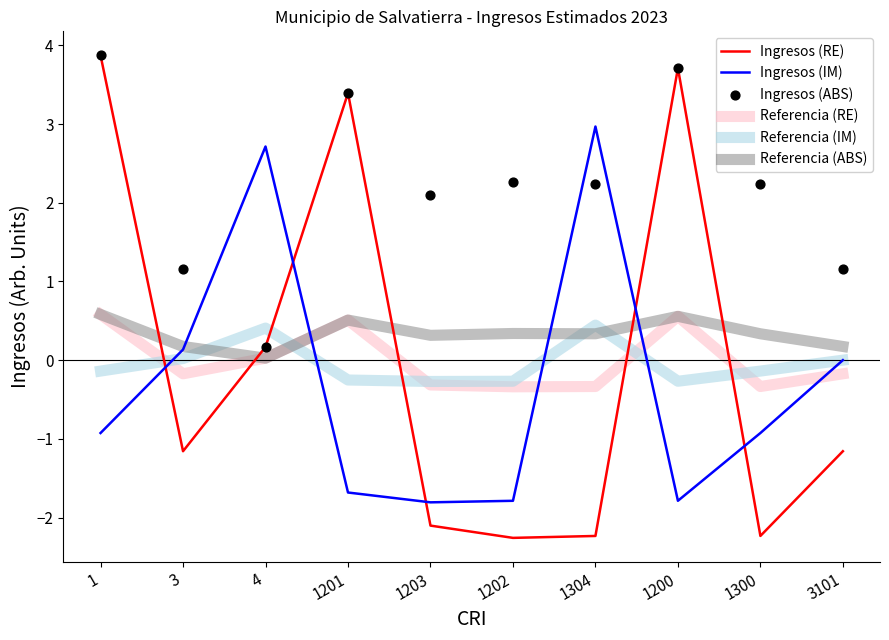

Which series reaches the minimum Y coordinate?

Ingresos (RE)